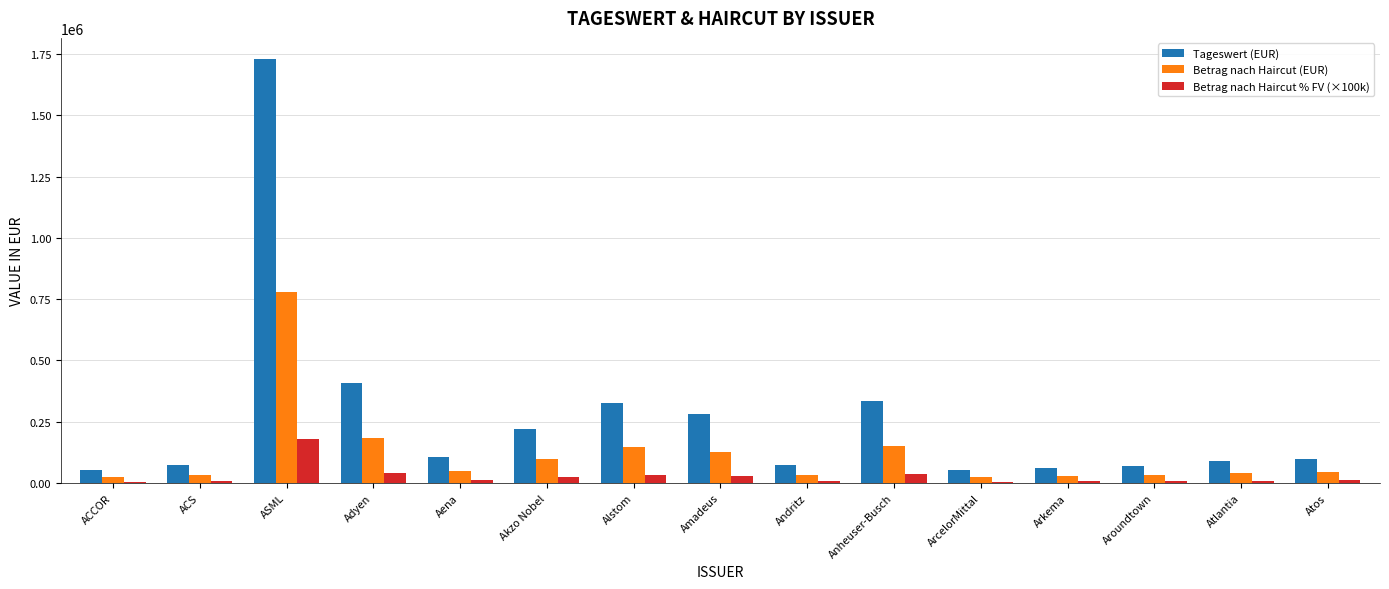

How many groups of bars are there?

15